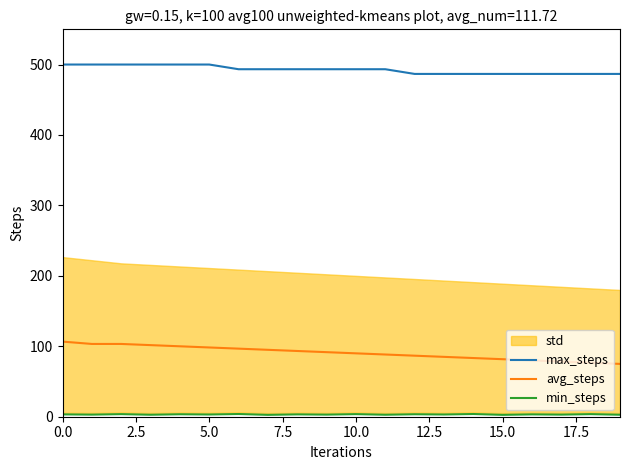

What is the minimum value for max_steps?

486.7